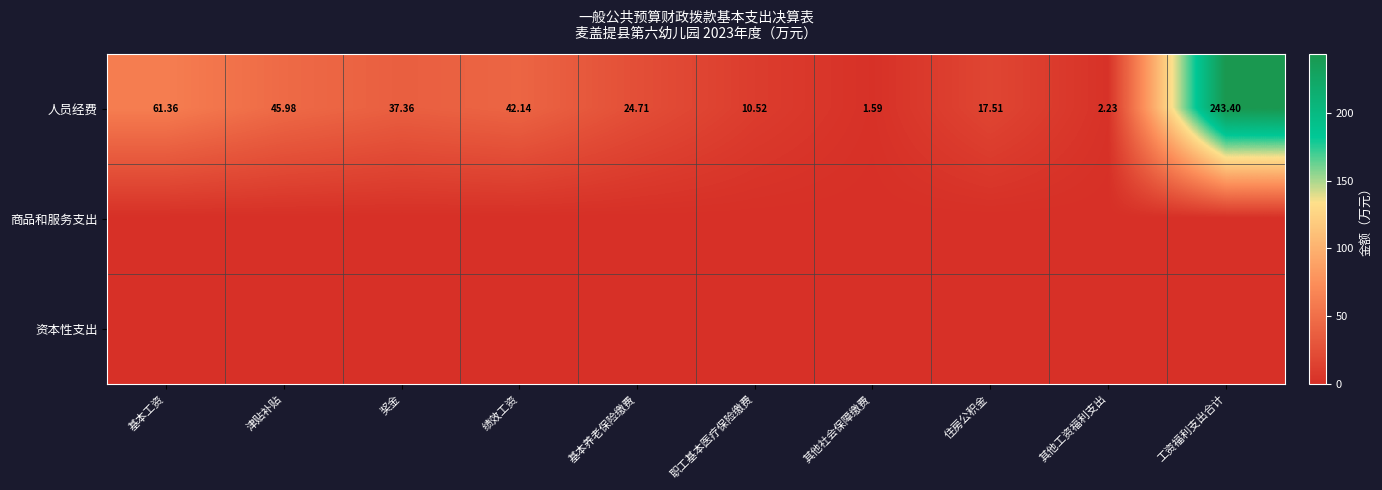

Rank the categories by 人员经费 value from highest to lowest.

工资福利支出合计, 基本工资, 津贴补贴, 绩效工资, 奖金, 基本养老保险缴费, 住房公积金, 职工基本医疗保险缴费, 其他工资福利支出, 其他社会保障缴费